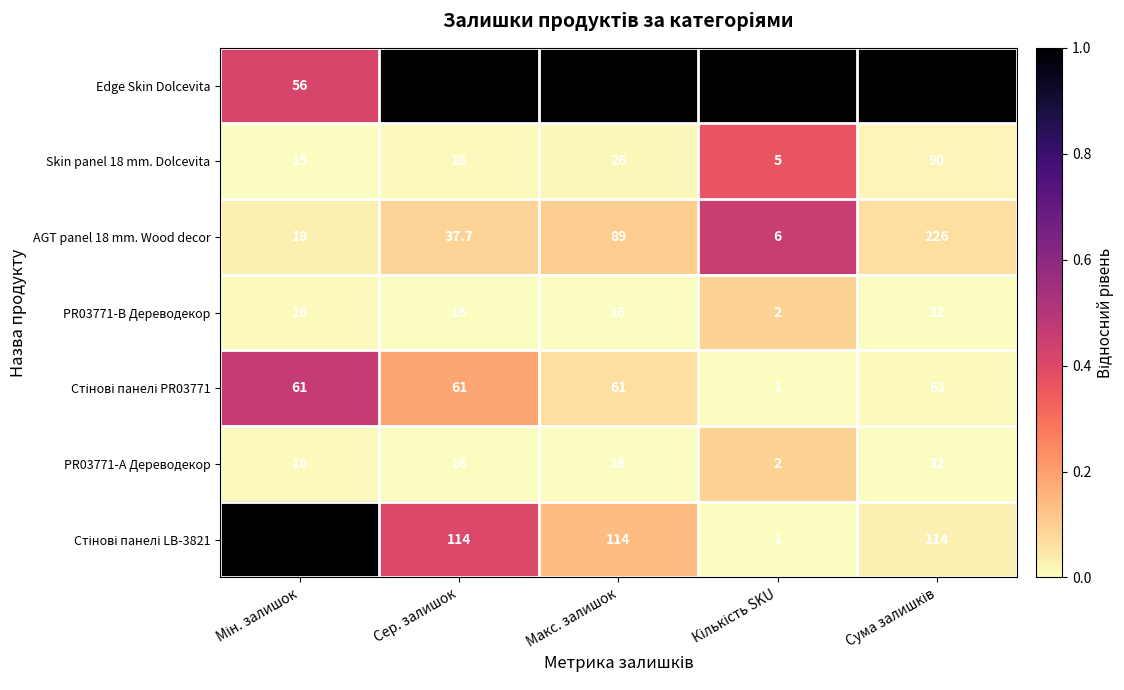

How many categories are shown in the chart?

5